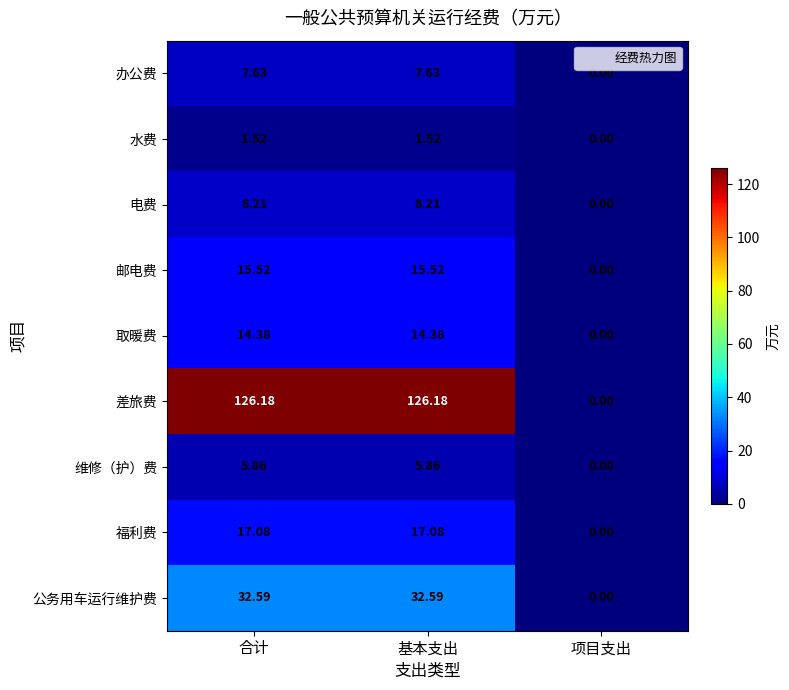

Between 基本支出 and 项目支出, which series saw the biggest shift?

差旅费